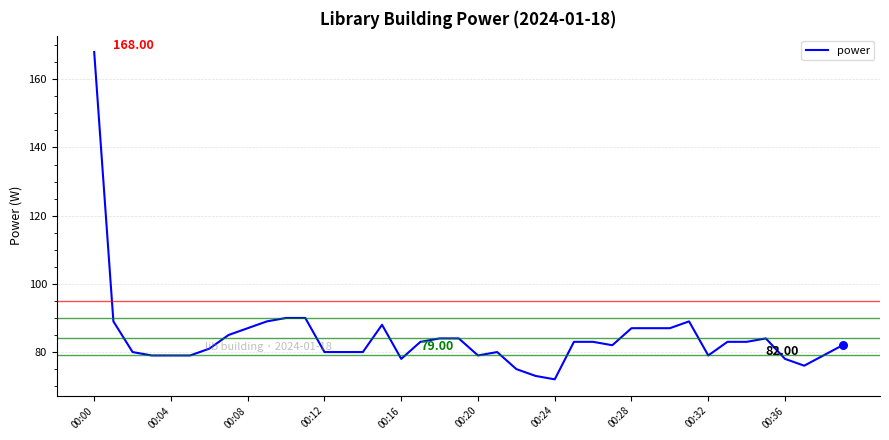

How many lines are shown in the chart?

1